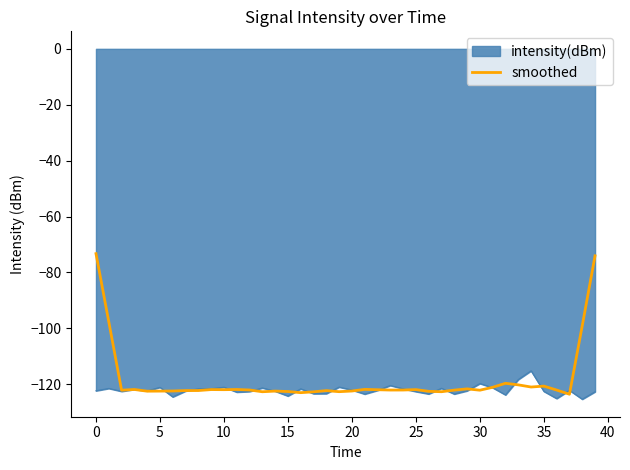

Which series has the largest range (max minus min)?

smoothed